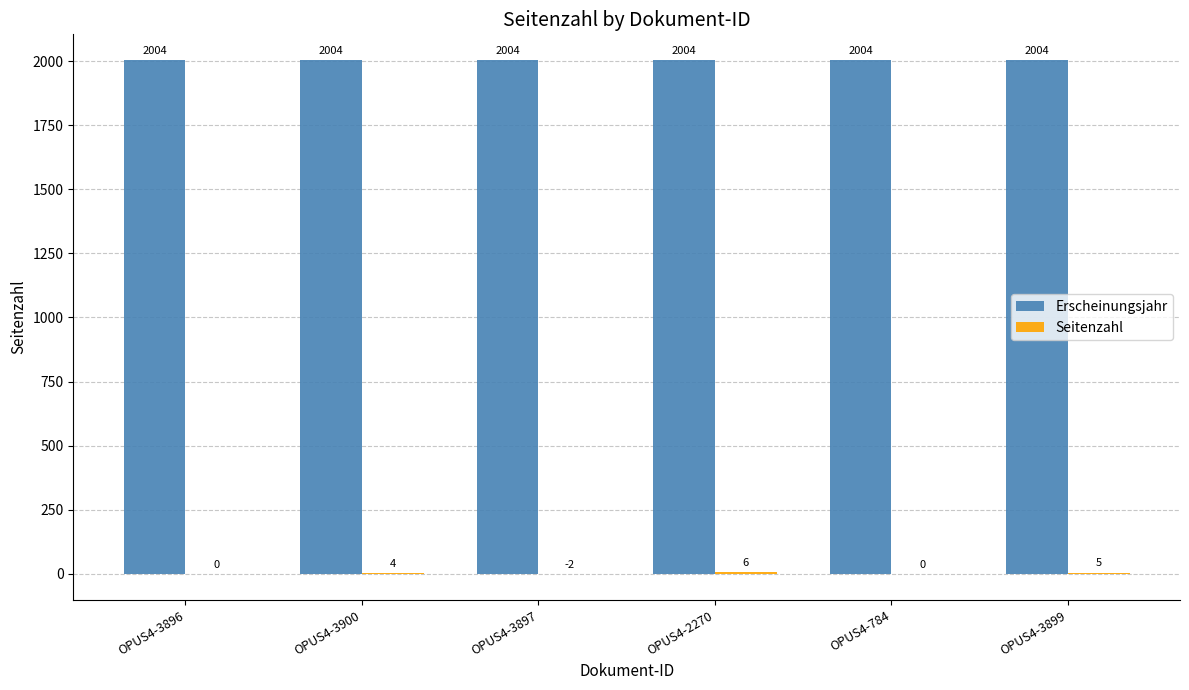

Which series has the largest total across all categories?

Erscheinungsjahr